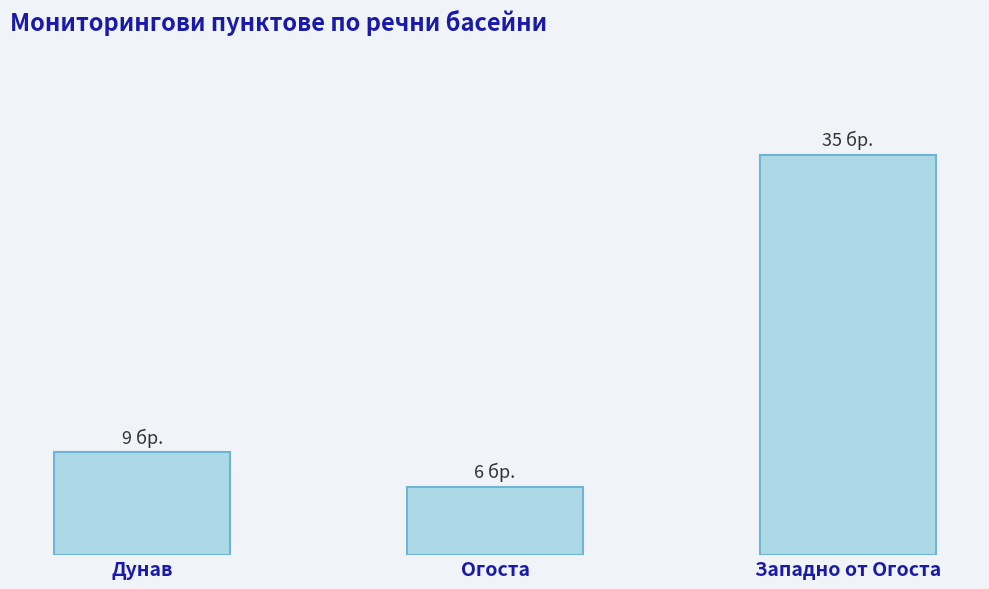

What is the value of the 1st bar from the left?

9